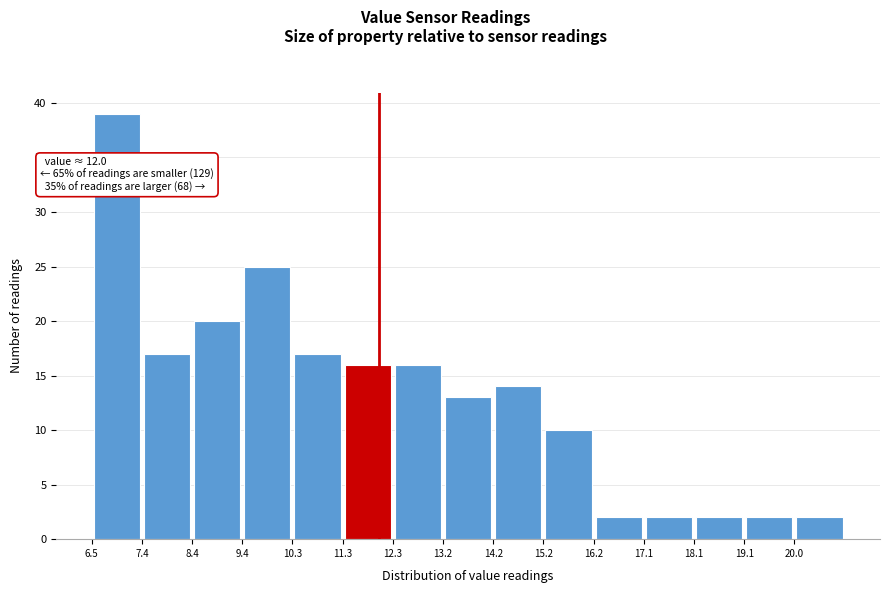

Over which range of the x-axis is the bar tallest?

6.45 to 7.42